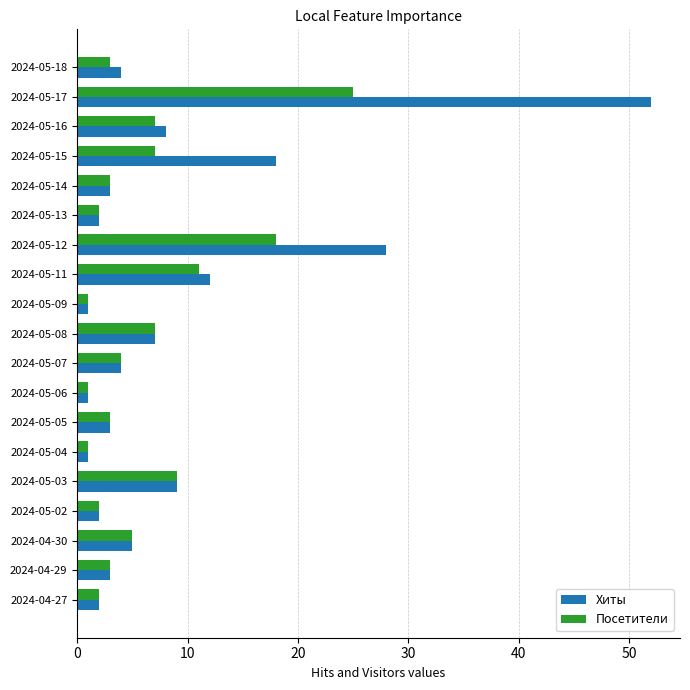

What is the difference between the maximum and minimum values in the Хиты series?

51